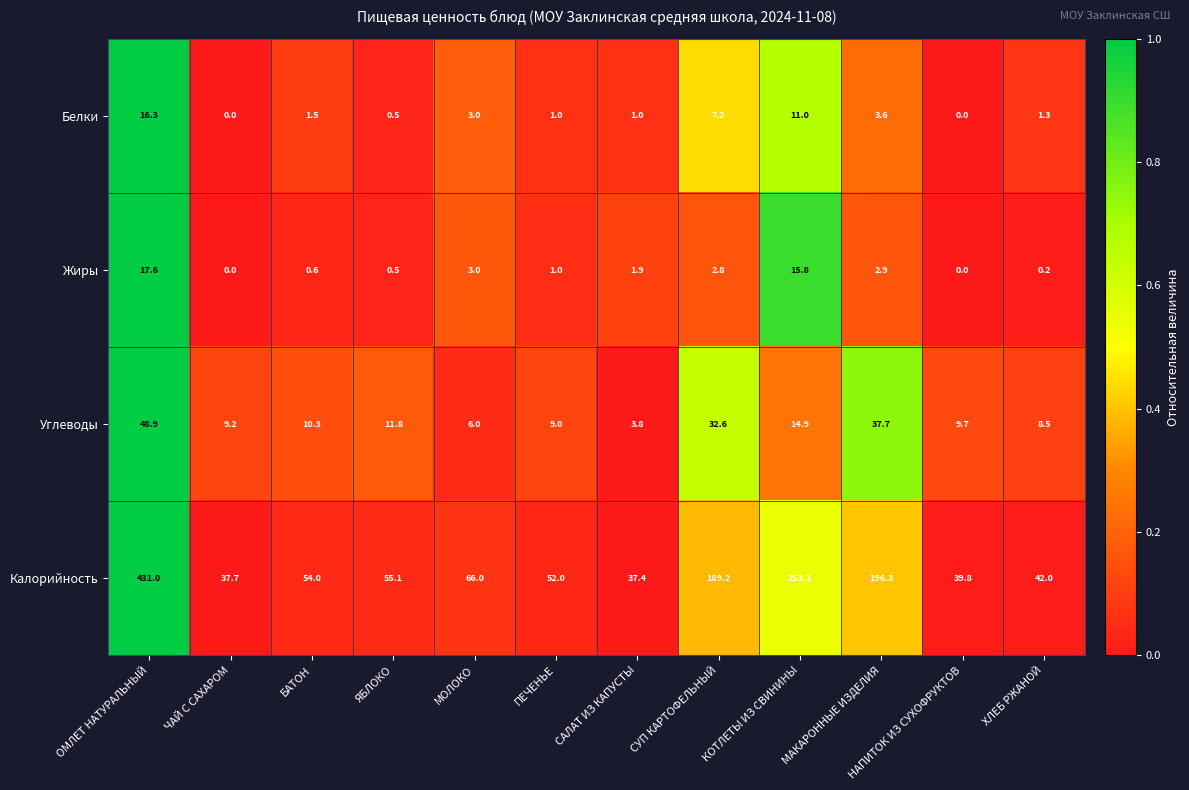

True or false: Углеводы has a value of 12.5 at ОМЛЕТ НАТУРАЛЬНЫЙ.

False